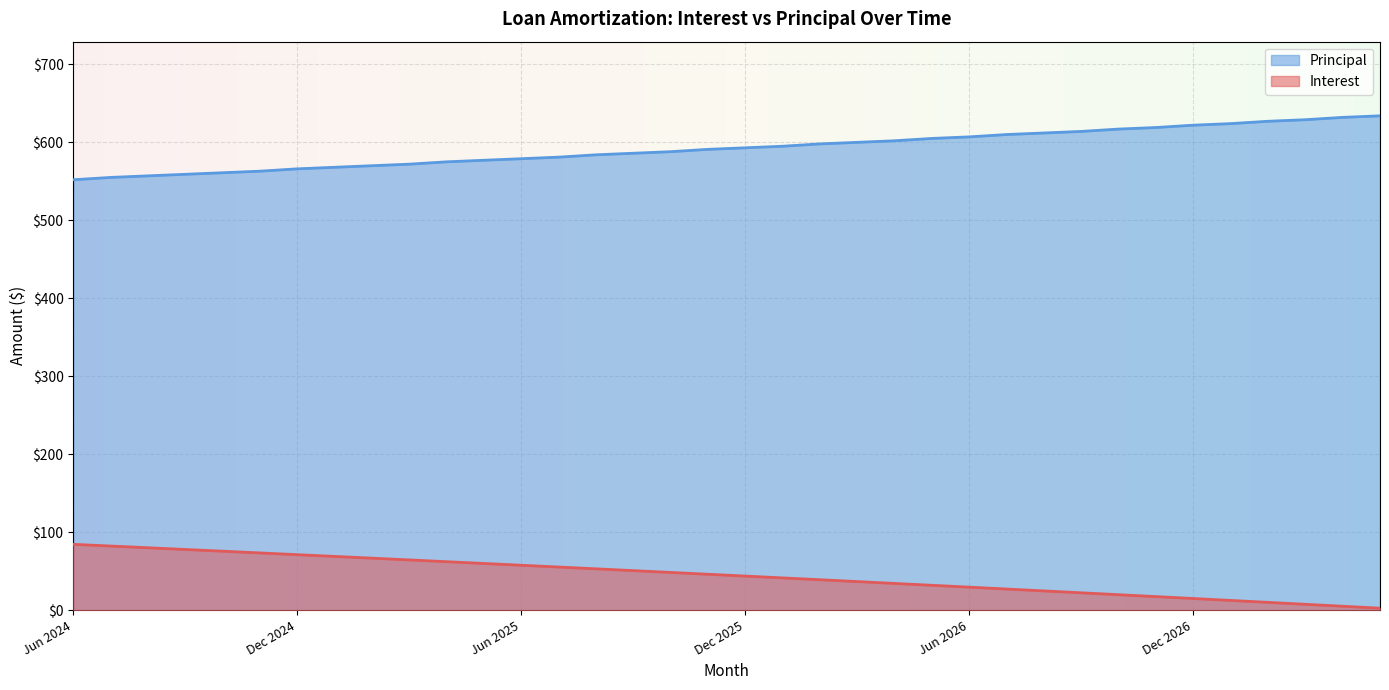

What is the difference between the highest and lowest values at Jul 2026?

582.9